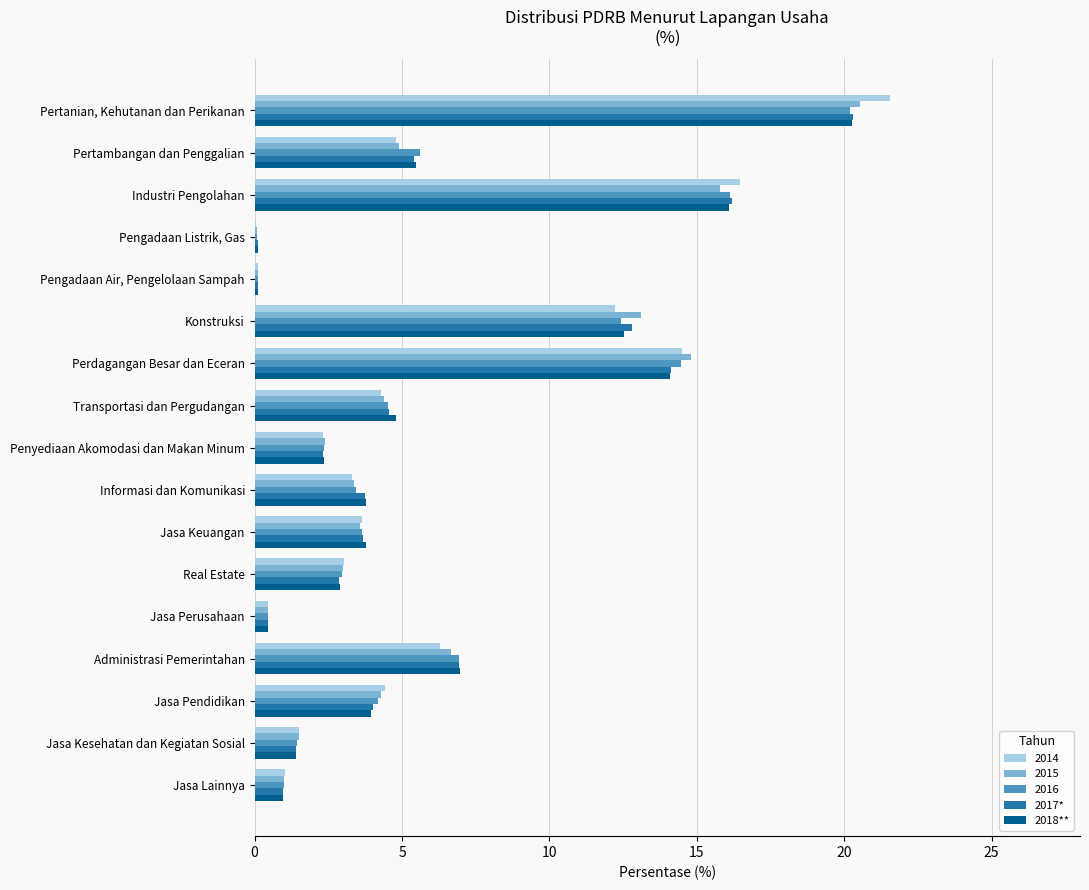

What is the average value of the 2017* series?

5.9